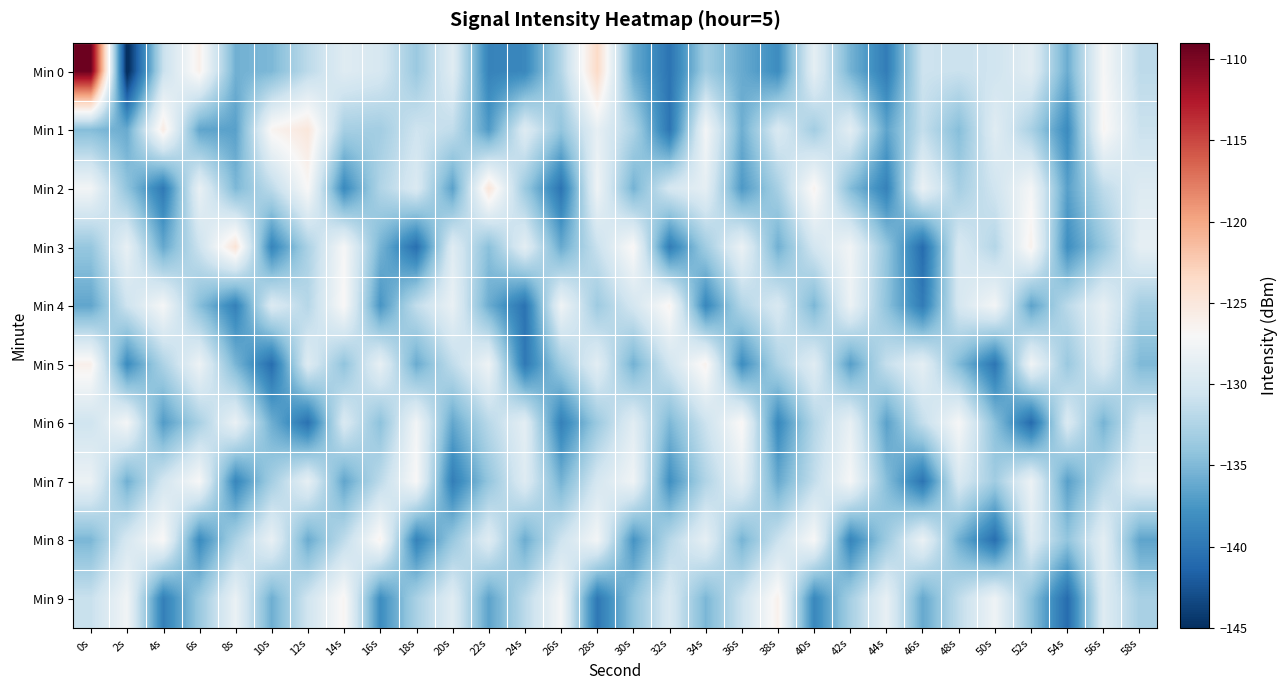

What is the spread (max minus min) of values at 50s?

13.2